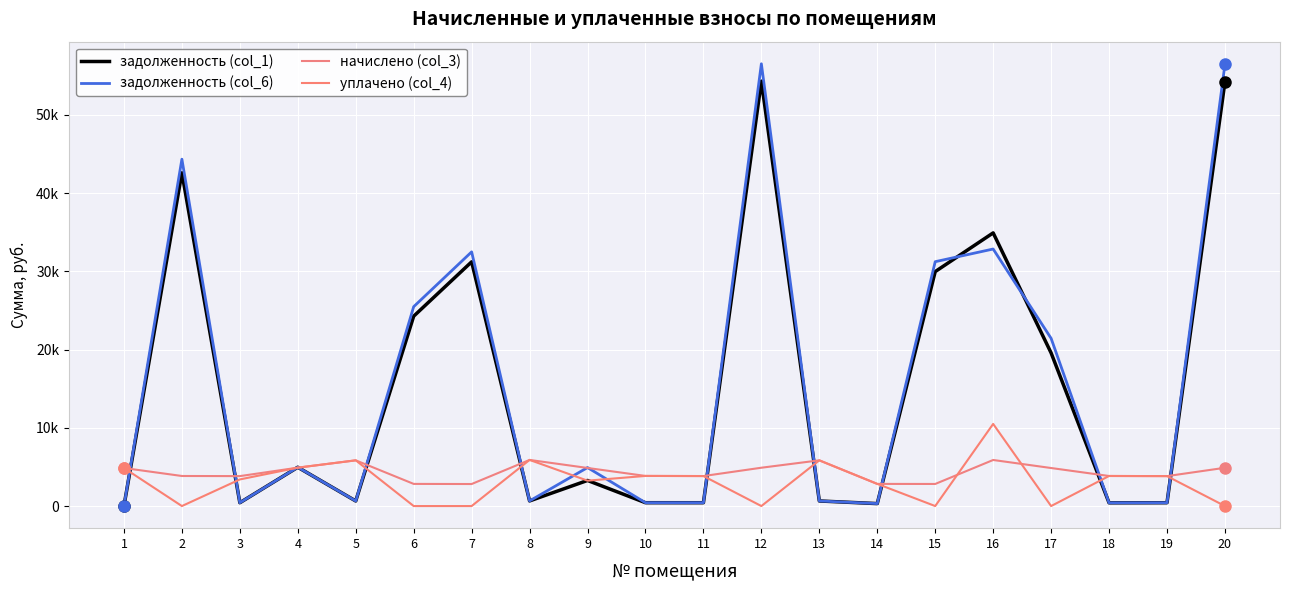

How many interior local valleys does the задолженность (col_1) series have?

6